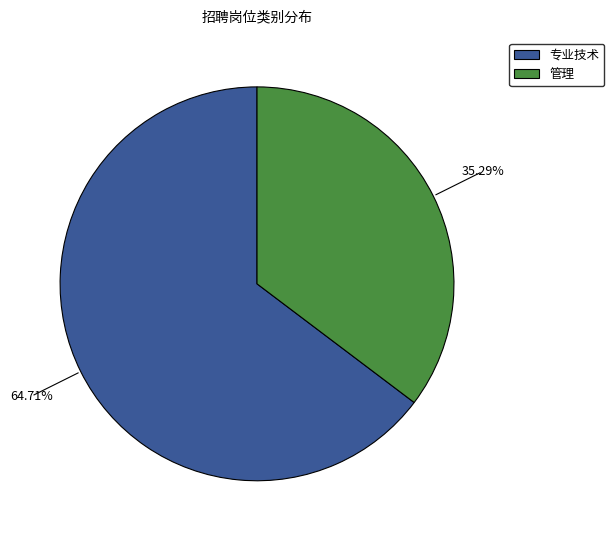

Is there any slice that represents more than half of the pie?

Yes